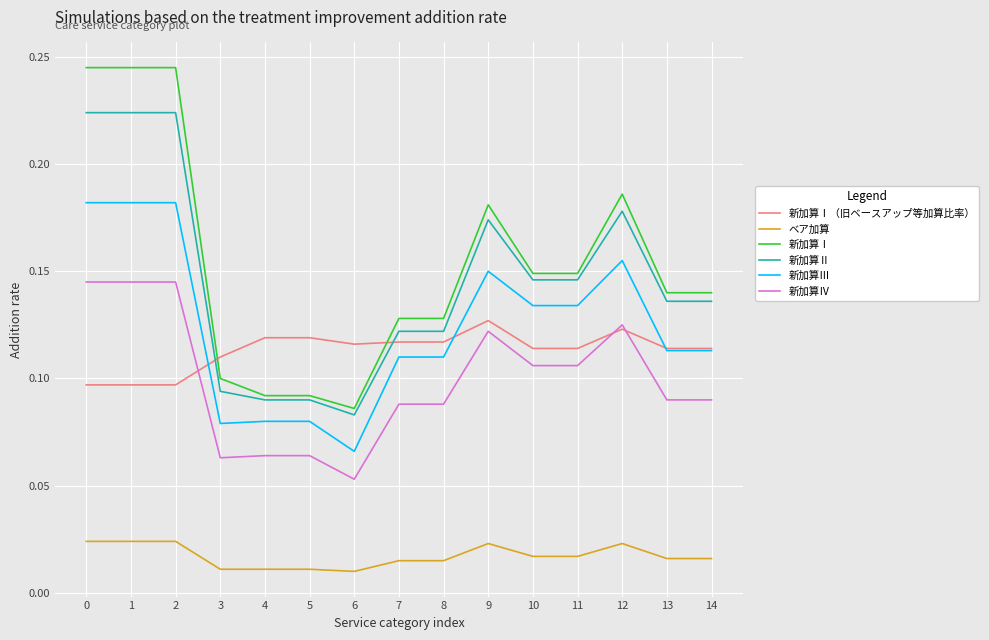

The value of 新加算Ⅰ（旧ベースアップ等加算比率） at 14 is 0.2. True or false?

False